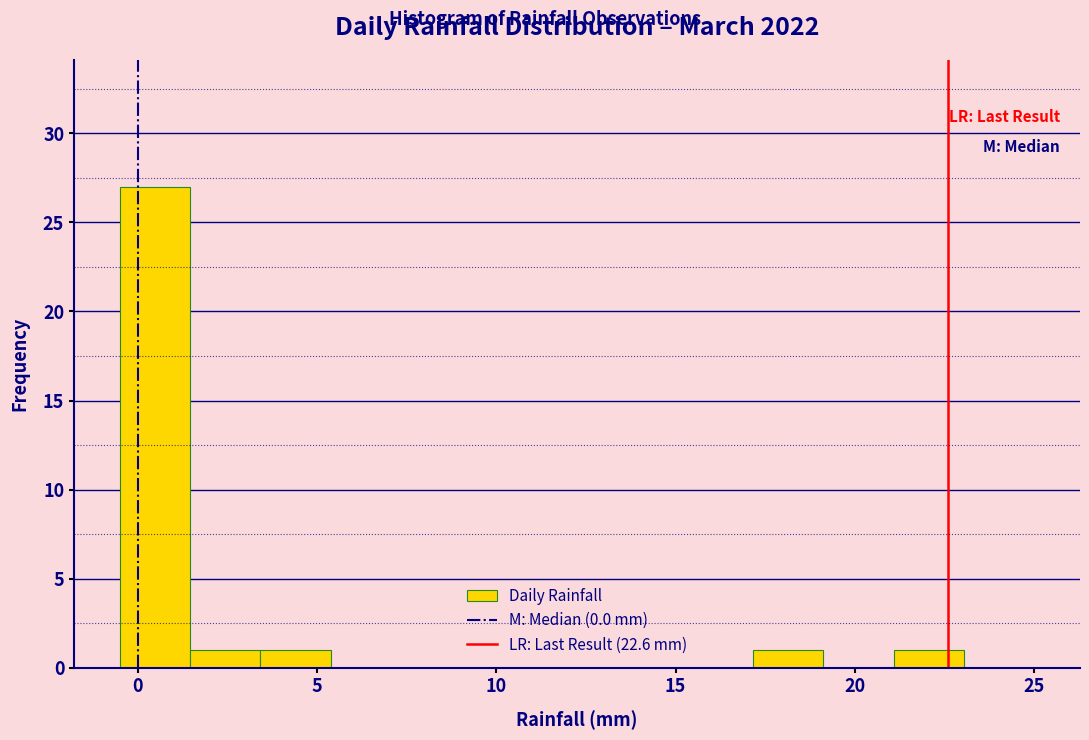

Read against the x-axis, roughly where is the centre of the tallest bar?

0.5